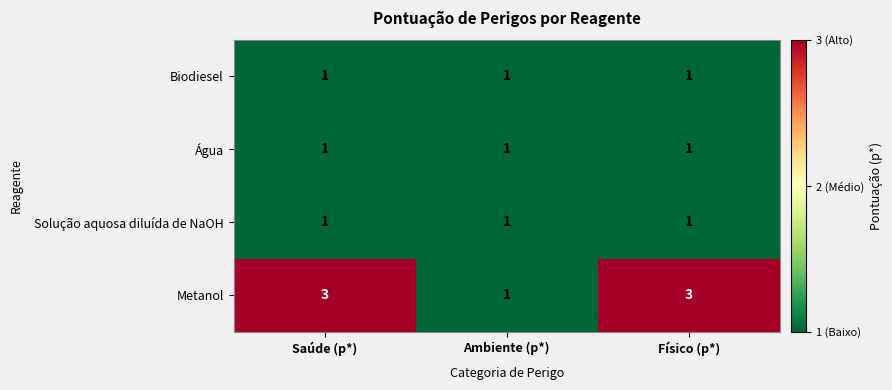

Reading right to left, extract all data points from this chart.

Biodiesel: Físico (p*)=1	Ambiente (p*)=1	Saúde (p*)=1
Água: Físico (p*)=1	Ambiente (p*)=1	Saúde (p*)=1
Solução aquosa diluída de NaOH: Físico (p*)=1	Ambiente (p*)=1	Saúde (p*)=1
Metanol: Físico (p*)=3	Ambiente (p*)=1	Saúde (p*)=3